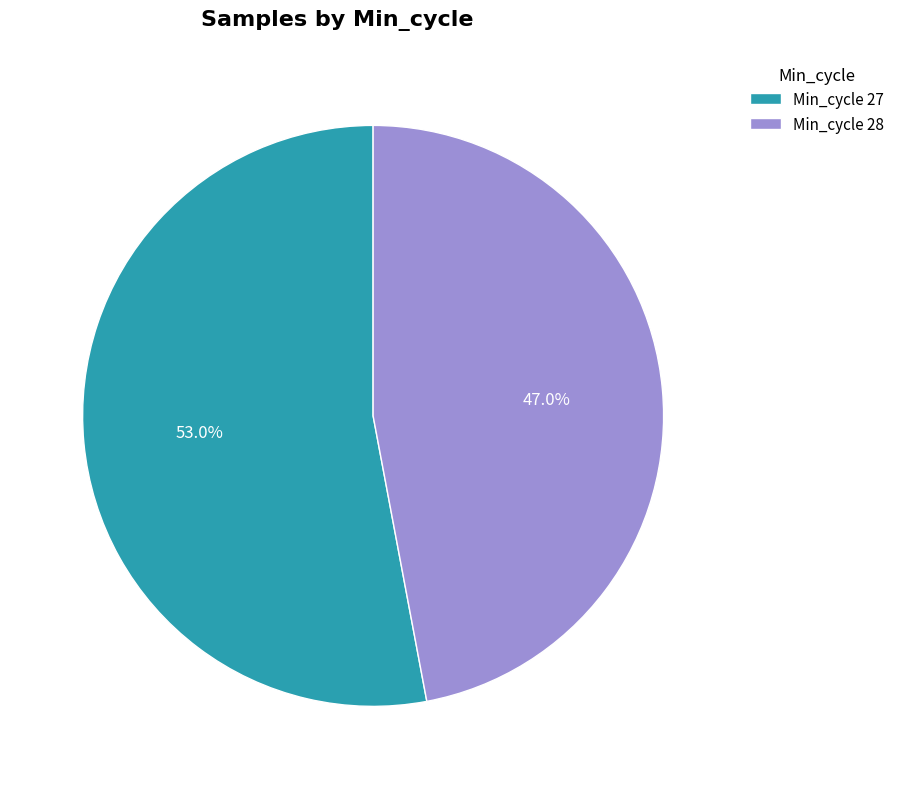

Approximately how many times larger is the value at Min_cycle 27 compared to Min_cycle 28?

1.1